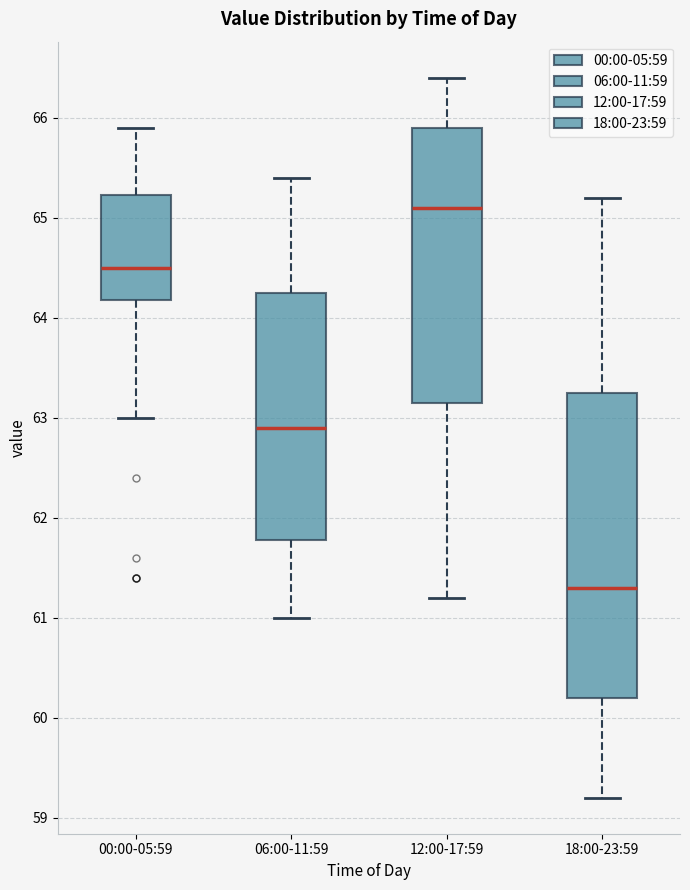

Which box's median line is the highest?

12:00-17:59